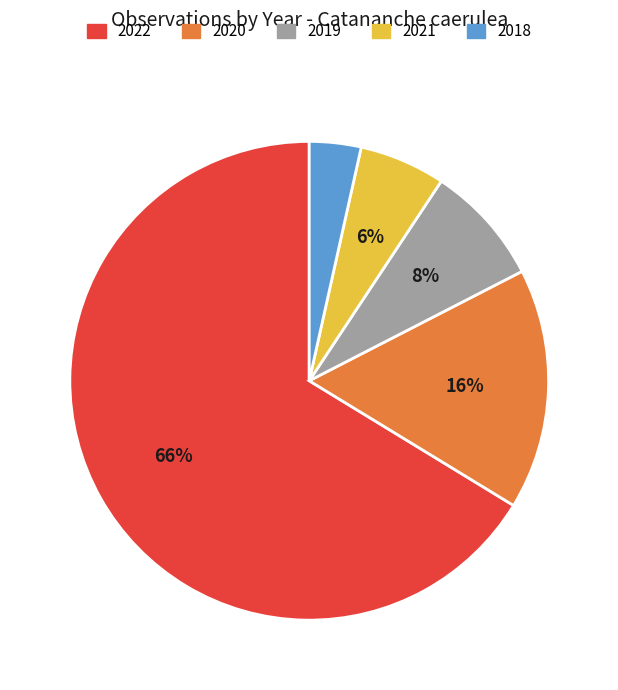

To the nearest percent, what is the difference between the 2020 and 2018 slice percentages?

13%